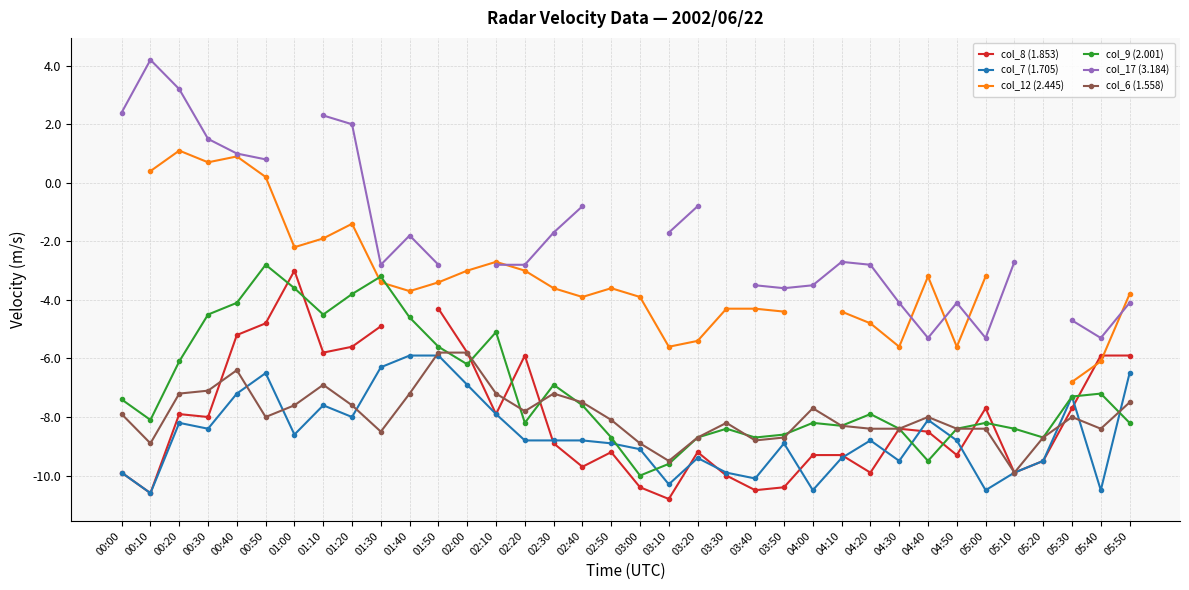

What value does the col_12 (2.445) series have at 05:30?

-6.8